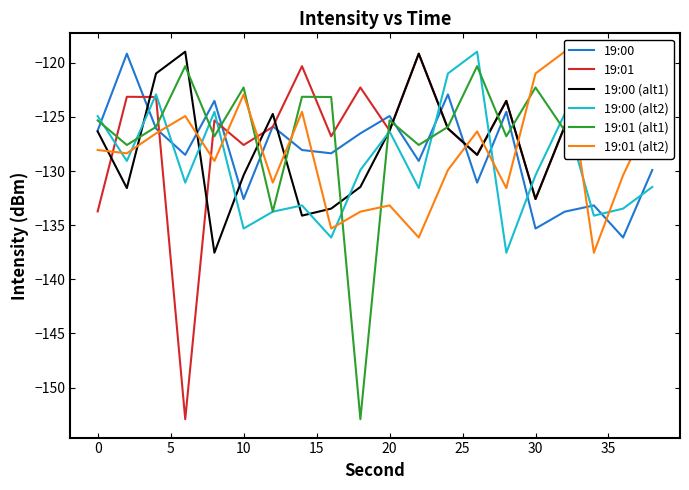

What is the maximum value for 19:01?

-119.2